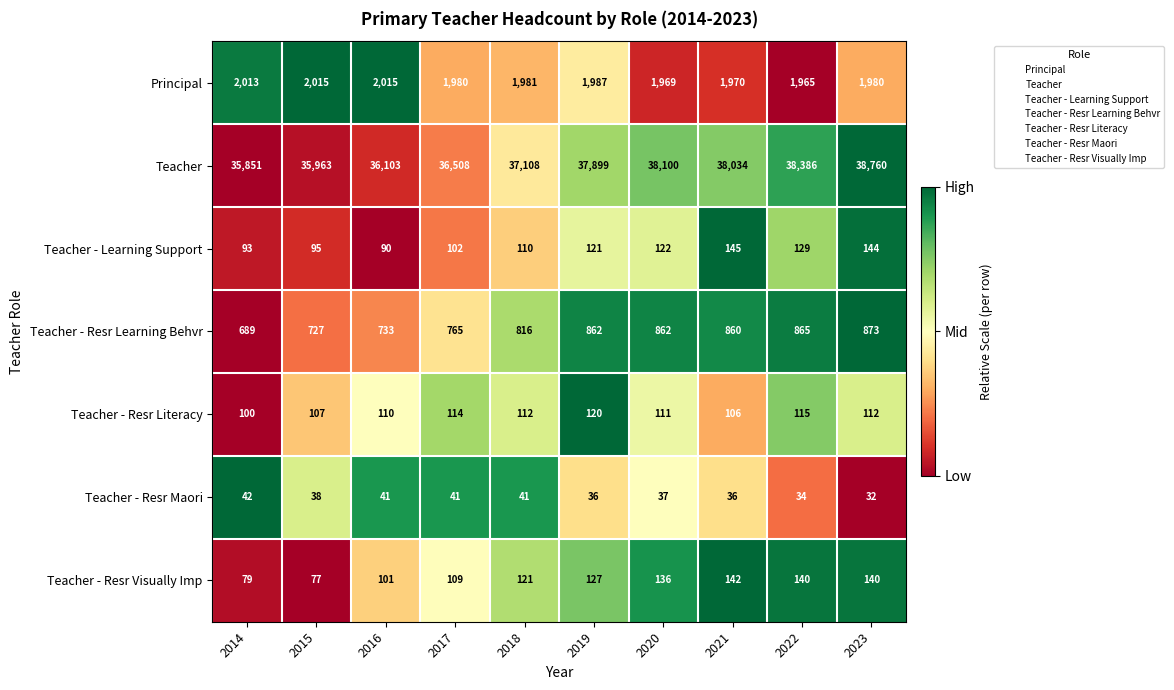

List the series in order of their peak value, highest first.

Teacher, Principal, Teacher - Resr Learning Behvr, Teacher - Learning Support, Teacher - Resr Visually Imp, Teacher - Resr Literacy, Teacher - Resr Maori